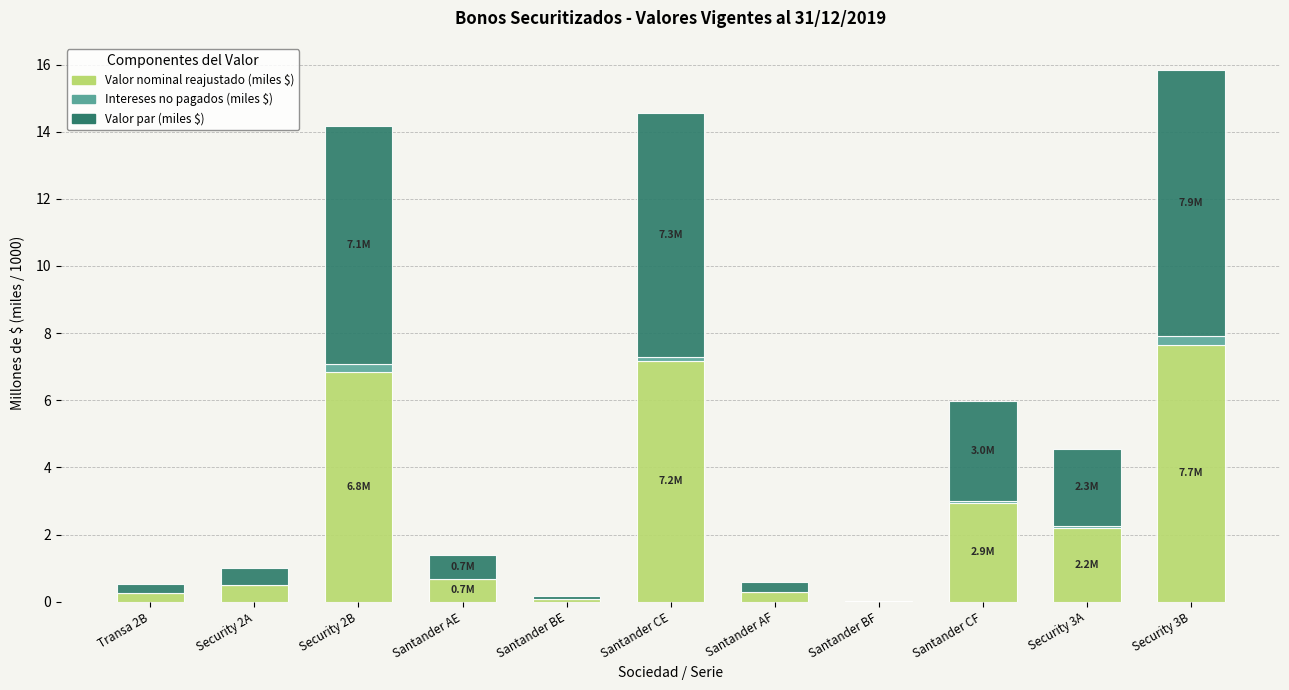

The value of Valor nominal reajustado (miles $) at Santander CF is 1.0. True or false?

False